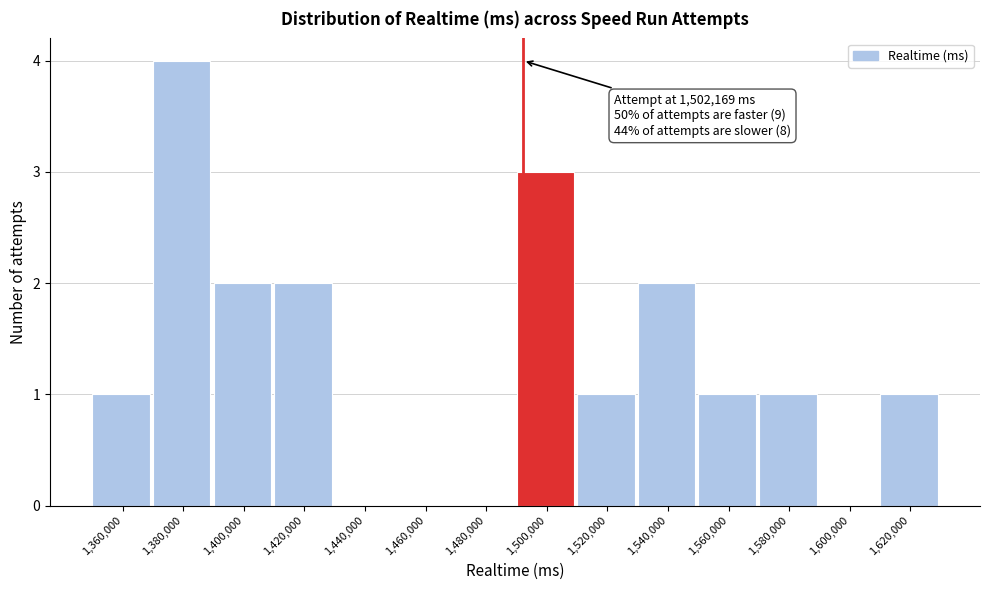

Reading right to left, what are all the values shown in this chart?

1,620,000=1	1,600,000=0	1,580,000=1	1,560,000=1	1,540,000=2	1,520,000=1	1,500,000=3	1,480,000=0	1,460,000=0	1,440,000=0	1,420,000=2	1,400,000=2	1,380,000=4	1,360,000=1